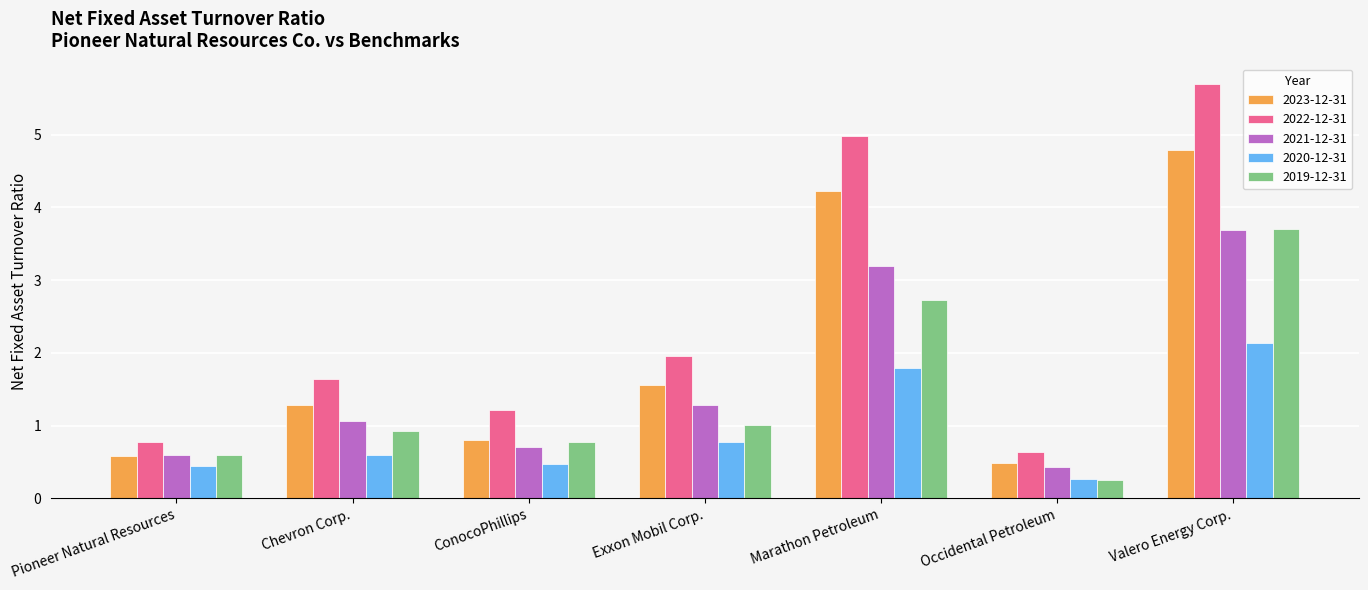

What is the average value of the 2020-12-31 series?

0.9